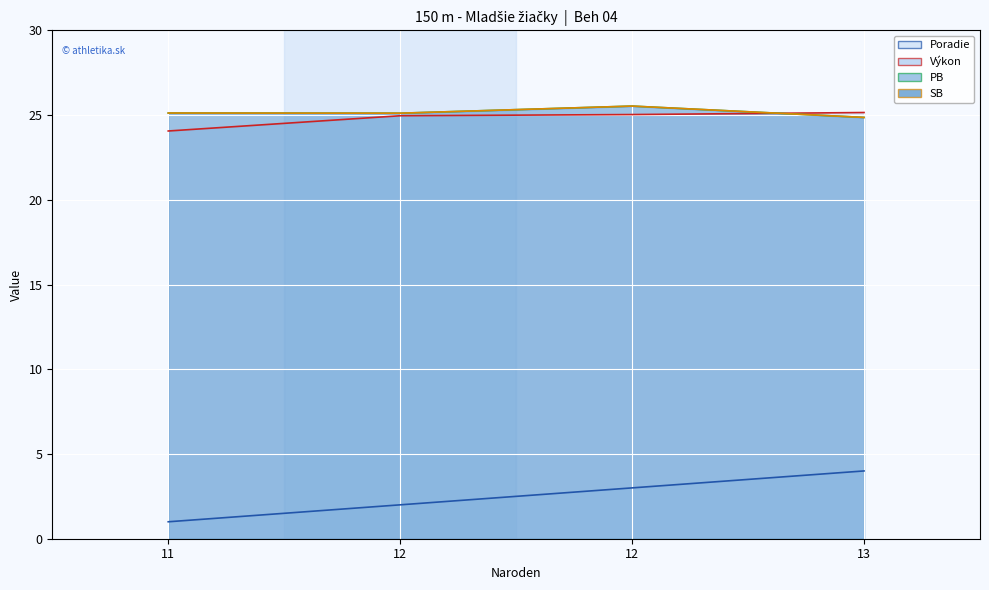

At which label does Výkon reach its peak?

13